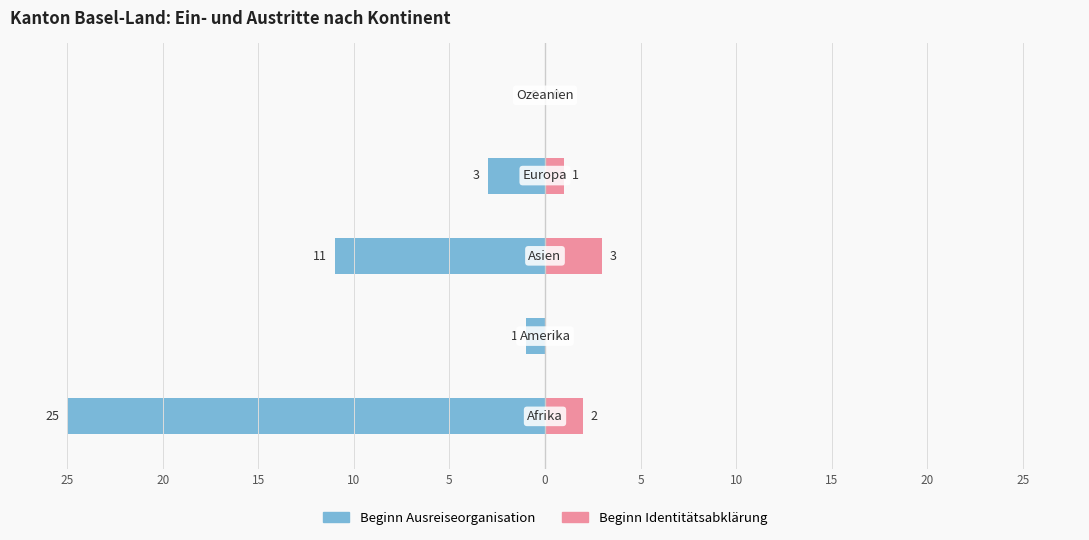

What is the difference between the maximum and minimum values in the Beginn Identitaetsabklaerung (col_1) series?

3